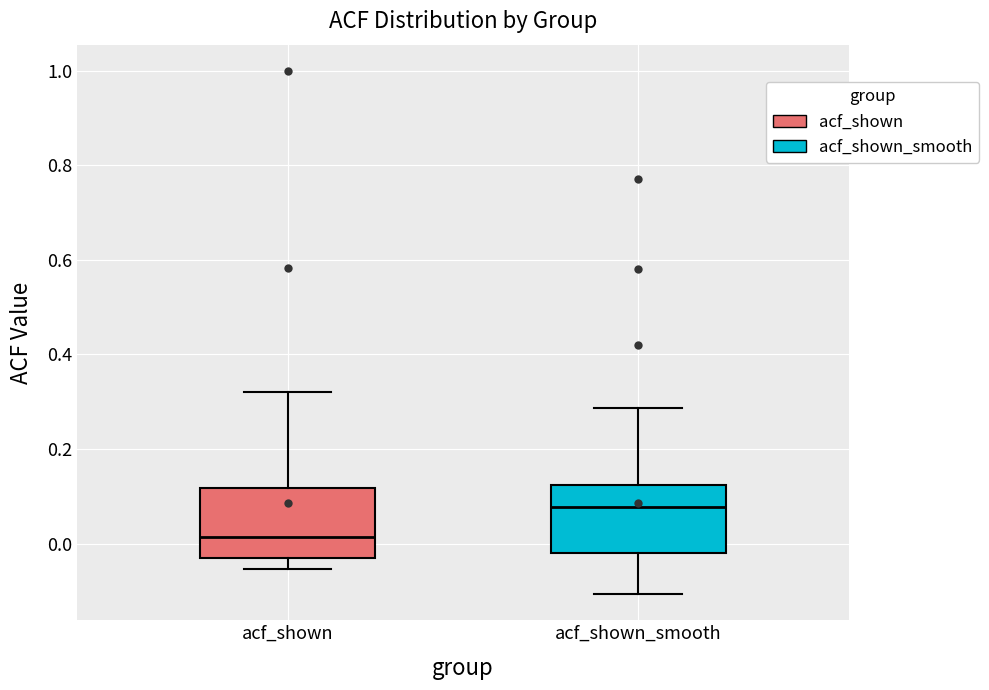

Which box has the highest median line?

acf_shown_smooth